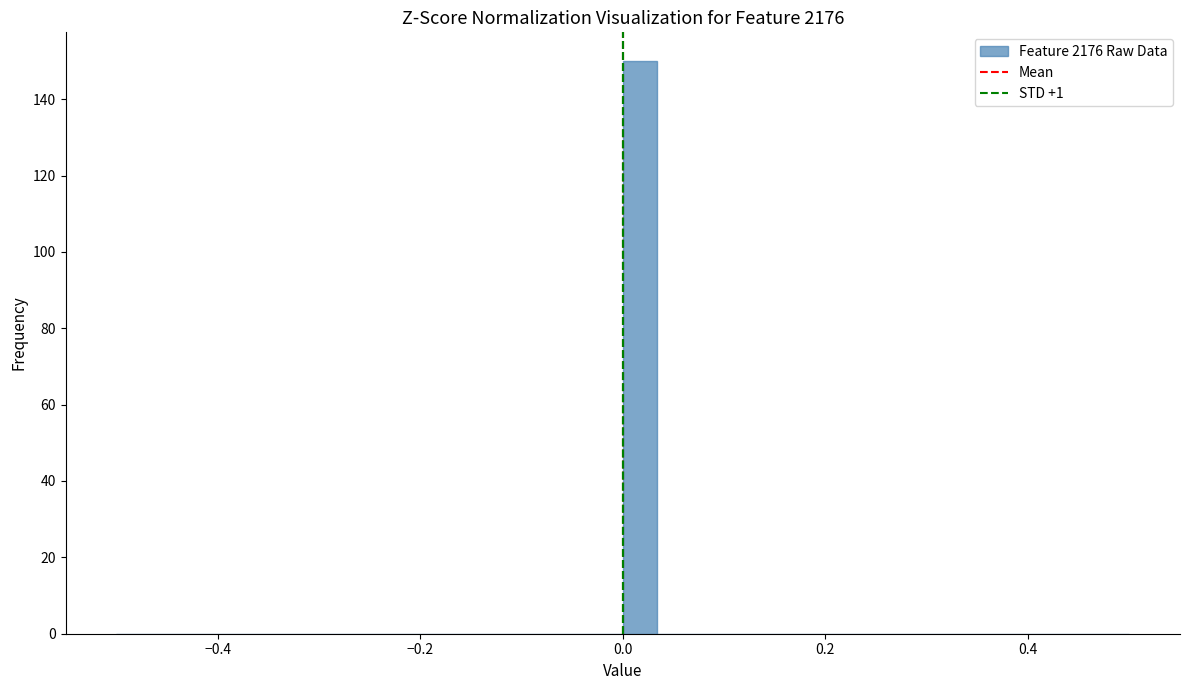

Around what value on the x-axis is the tallest bar? Give the approximate position of its centre, as read against the axis.

0.02